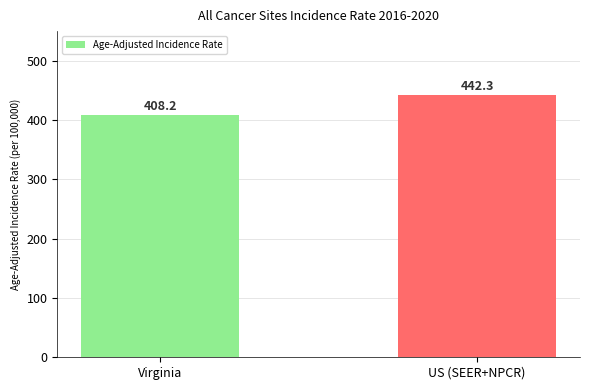

What position from the left is Virginia?

1